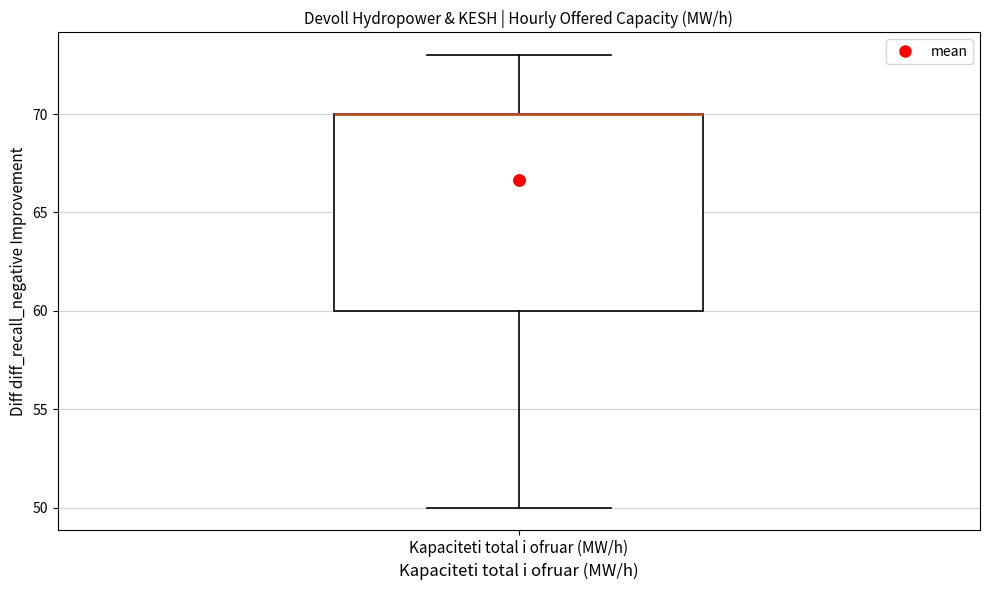

Read this box plot against the y-axis: the position of the median line, the range covered by the box, and the ends of both whiskers. The values are not printed on the chart, so give them approximately, as read against the axis.

median 70 (drawn on the box's upper edge), box 60 to 70, whiskers 50 to 73